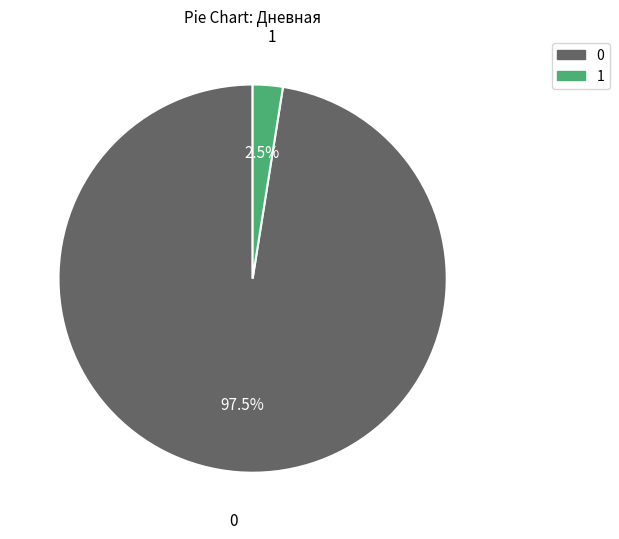

Does any single category account for the majority?

Yes